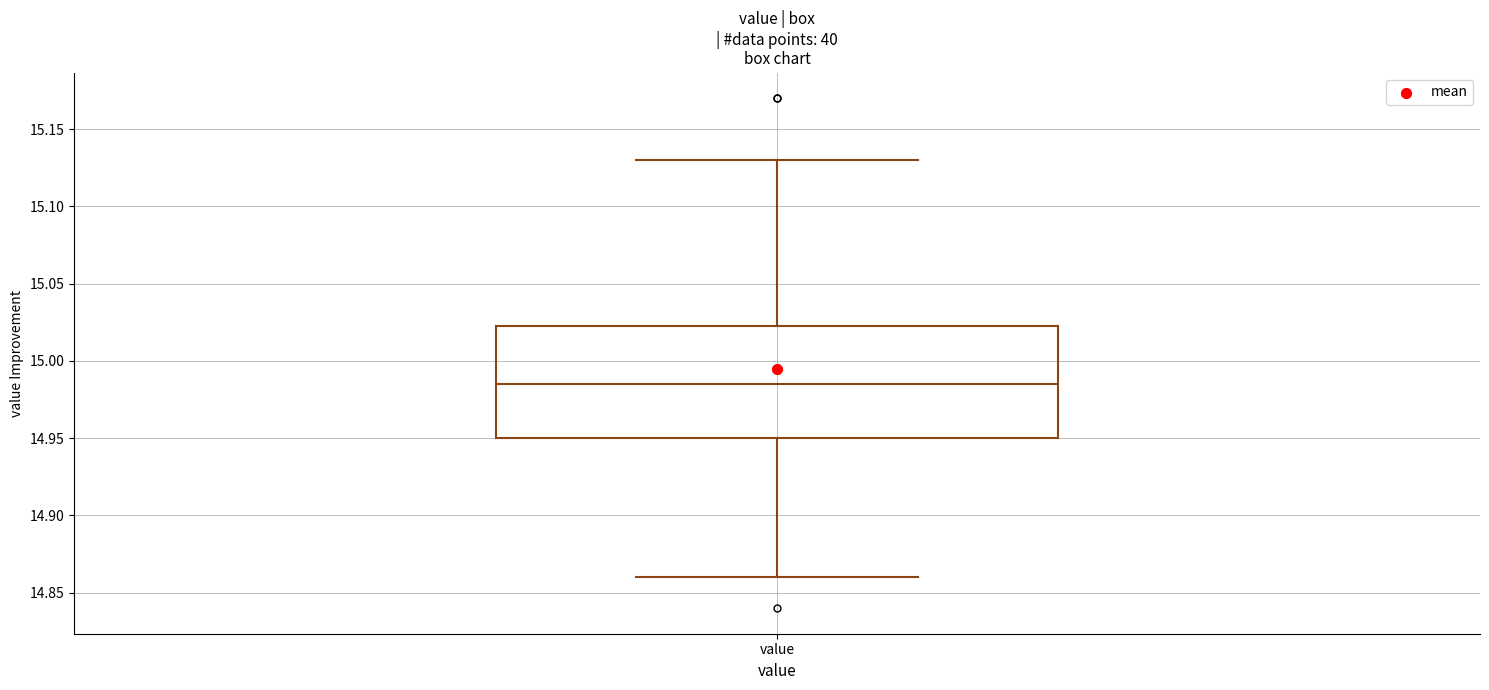

Read this box plot against the y-axis: the position of the median line, the range covered by the box, and the ends of both whiskers. The values are not printed on the chart, so give them approximately, as read against the axis.

median 14.985, box 14.950 to 15.025, whiskers 14.860 to 15.130